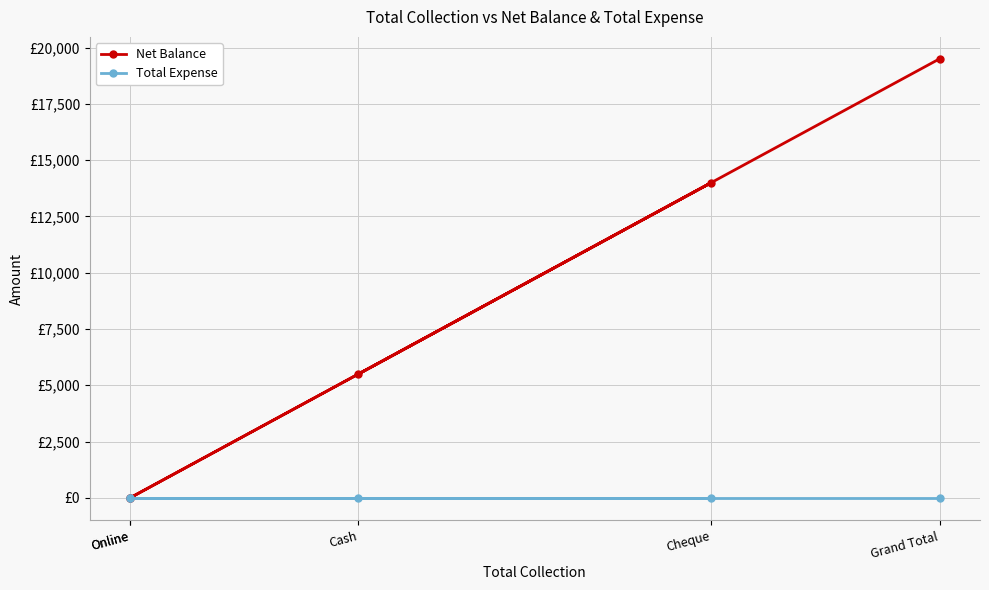

Which series changed the most between Online and Grand Total?

Net Balance